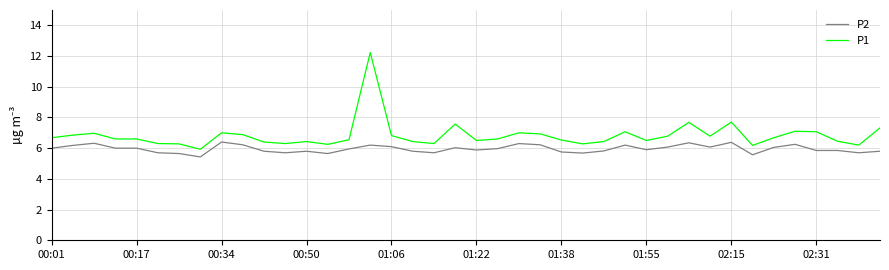

Which series has the largest total across all categories?

P1